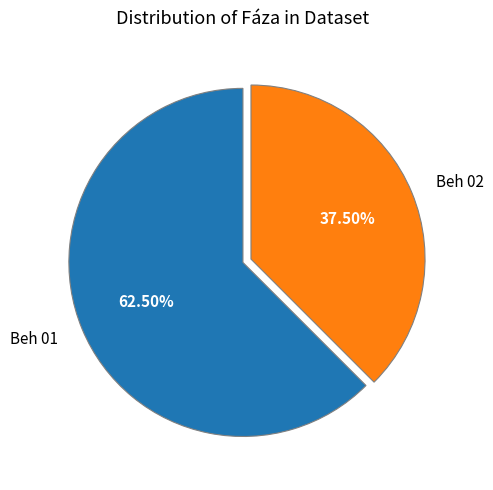

Is the sum of Beh 02 and Beh 01 greater than half?

Yes